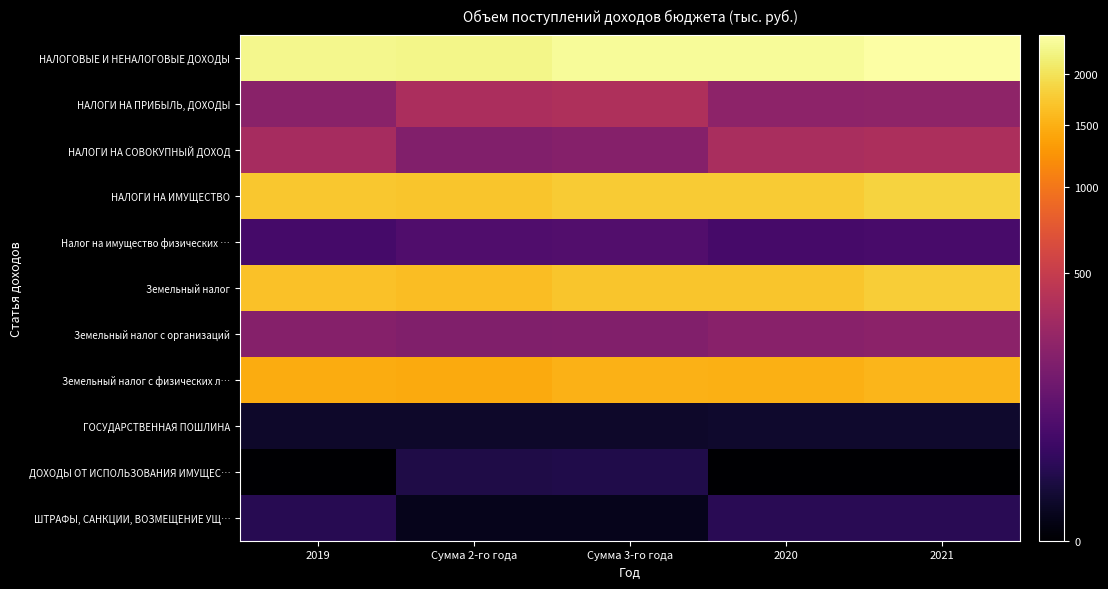

Reading right to left, extract all data points from this chart.

НАЛОГОВЫЕ И НЕНАЛОГОВЫЕ ДОХОДЫ: 2021=2448.3	2020=2354.1	Сумма 3-го года=2355.2	Сумма 2-го года=2264.5	2019=2286.7
НАЛОГИ НА ПРИБЫЛЬ, ДОХОДЫ: 2021=232.5	2020=223.6	Сумма 3-го года=366.9	Сумма 2-го года=352.8	2019=215.0
НАЛОГИ НА СОВОКУПНЫЙ ДОХОД: 2021=356.9	2020=343.2	Сумма 3-го года=196.7	Сумма 2-го года=189.1	2019=330.0
НАЛОГИ НА ИМУЩЕСТВО: 2021=1834.2	2020=1763.5	Сумма 3-го года=1772.5	Сумма 2-го года=1704.3	2019=1718.8
Налог на имущество физических …: 2021=53.8	2020=51.6	Сумма 3-го года=69.8	Сумма 2-го года=67.1	2019=49.4
Земельный налог: 2021=1780.4	2020=1711.9	Сумма 3-го года=1702.7	Сумма 2-го года=1637.2	2019=1669.4
Земельный налог с организаций: 2021=218.9	2020=210.5	Сумма 3-го года=187.8	Сумма 2-го года=180.6	2019=198.1
Земельный налог с физических л…: 2021=1561.5	2020=1501.4	Сумма 3-го года=1514.9	Сумма 2-го года=1456.6	2019=1471.3
ГОСУДАРСТВЕННАЯ ПОШЛИНА: 2021=4.3	2020=4.2	Сумма 3-го года=4.0	Сумма 2-го года=3.8	2019=4.0
ДОХОДЫ ОТ ИСПОЛЬЗОВАНИЯ ИМУЩЕС…: 2021=0.0	2020=0.0	Сумма 3-го года=13.7	Сумма 2-го года=13.2	2019=0.0
ШТРАФЫ, САНКЦИИ, ВОЗМЕЩЕНИЕ УЩ…: 2021=20.4	2020=19.6	Сумма 3-го года=1.4	Сумма 2-го года=1.3	2019=18.9